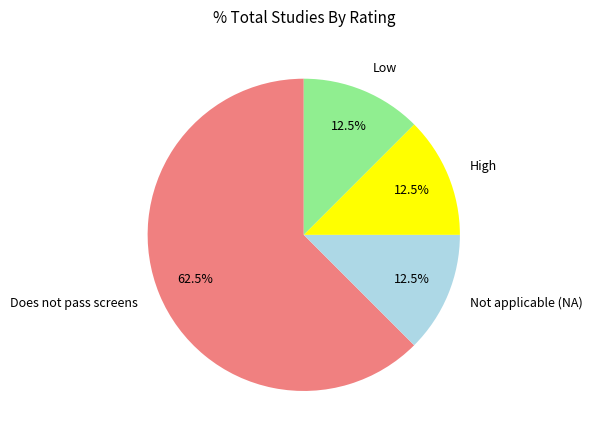

How many segments does this pie chart have?

4